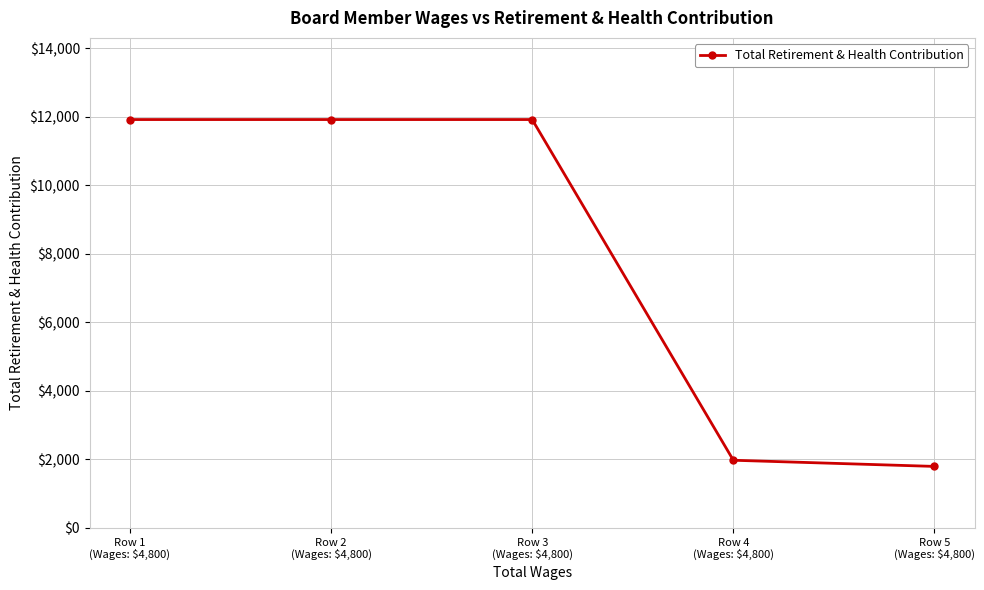

What is the change in value from Row 3
(Wages: $4,800) to Row 5
(Wages: $4,800)?

-10124